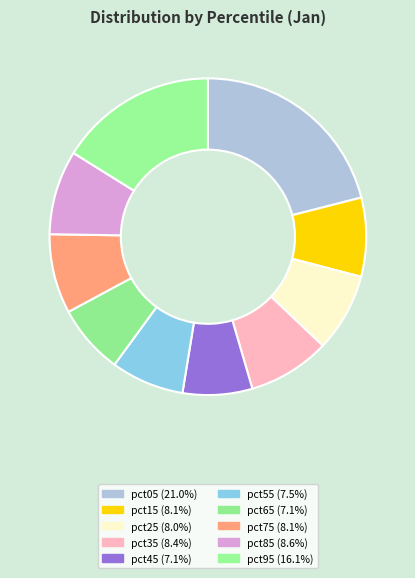

To the nearest percent, what is the difference between the largest and smallest slice percentages?

14%